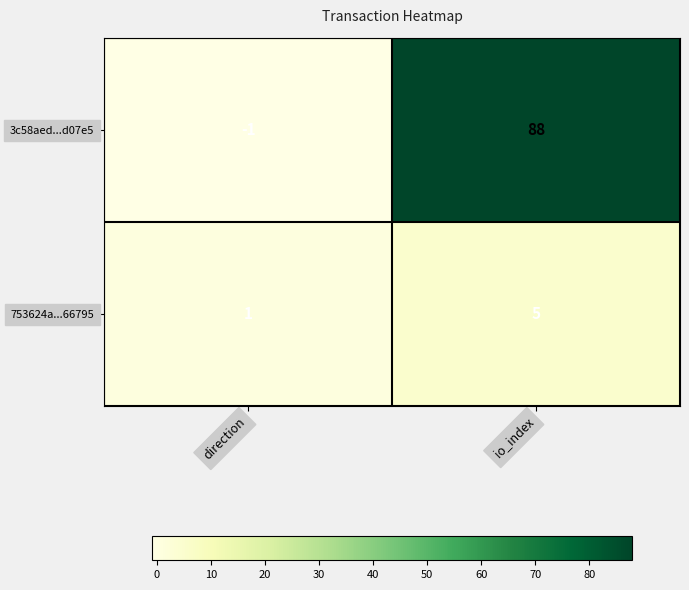

Which series has the largest total across all categories?

3c58aed...d07e5